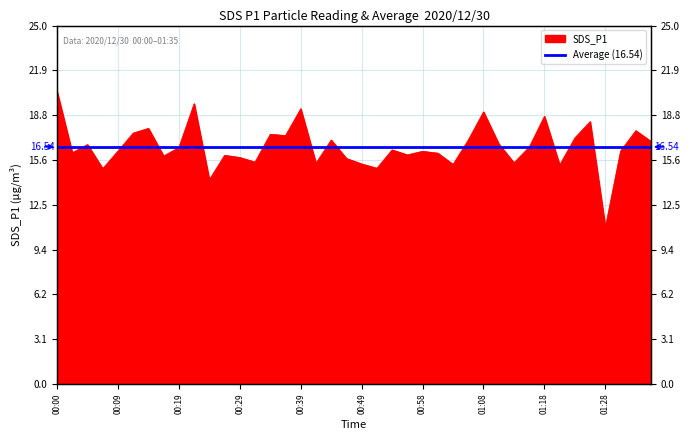

Rank the categories by value from lowest to highest.

01:28, 00:24, 00:07, 00:51, 01:21, 01:03, 00:49, 00:41, 01:13, 00:31, 00:46, 00:29, 00:17, 00:27, 00:56, 01:01, 00:02, 00:58, 00:09, 01:30, 00:54, 00:19, 01:16, 00:04, 01:11, 01:35, 00:44, 01:06, 01:23, 00:36, 00:34, 00:12, 01:33, 00:14, 01:26, 01:18, 01:08, 00:39, 00:22, 00:00